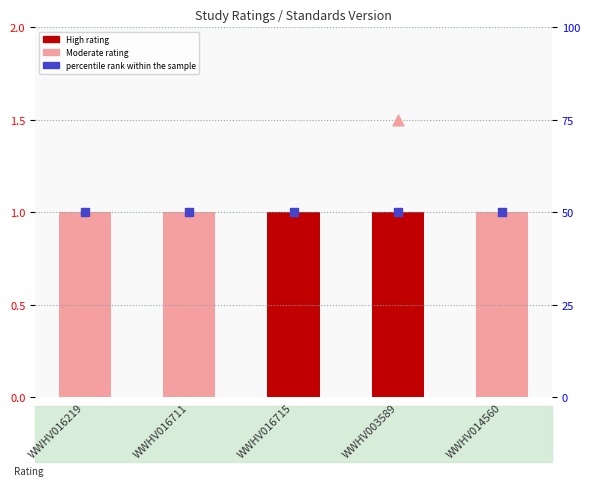

Which series reaches the maximum Y coordinate?

percentile rank within the sample